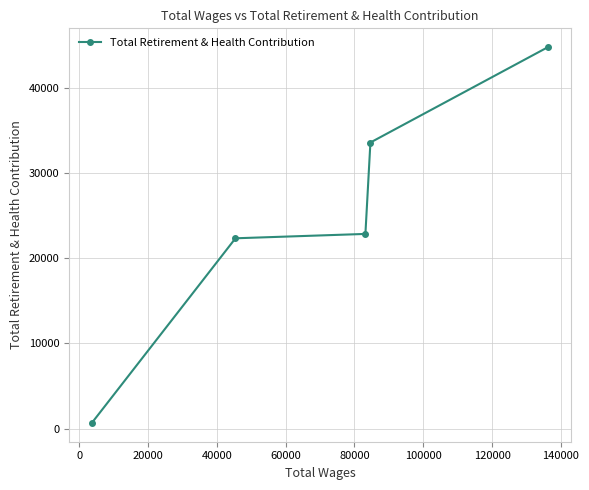

What is the maximum value shown in the chart?

44741